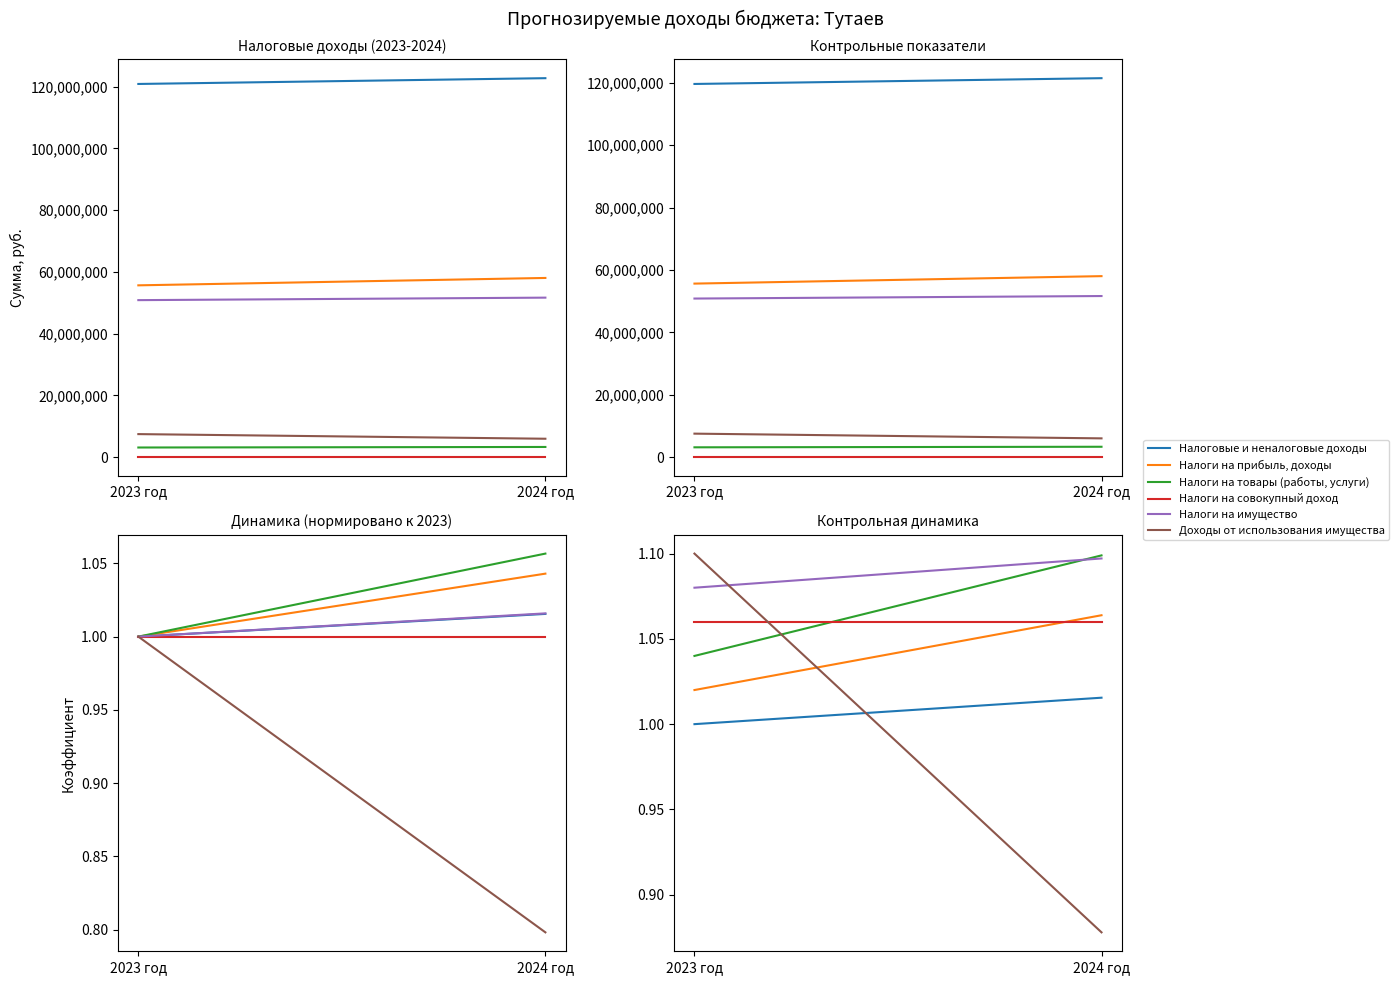

What are all the series names shown in the legend?

Налоговые и неналоговые доходы, Налоги на прибыль, доходы, Налоги на товары (работы, услуги), Налоги на совокупный доход, Налоги на имущество, Доходы от использования имущества